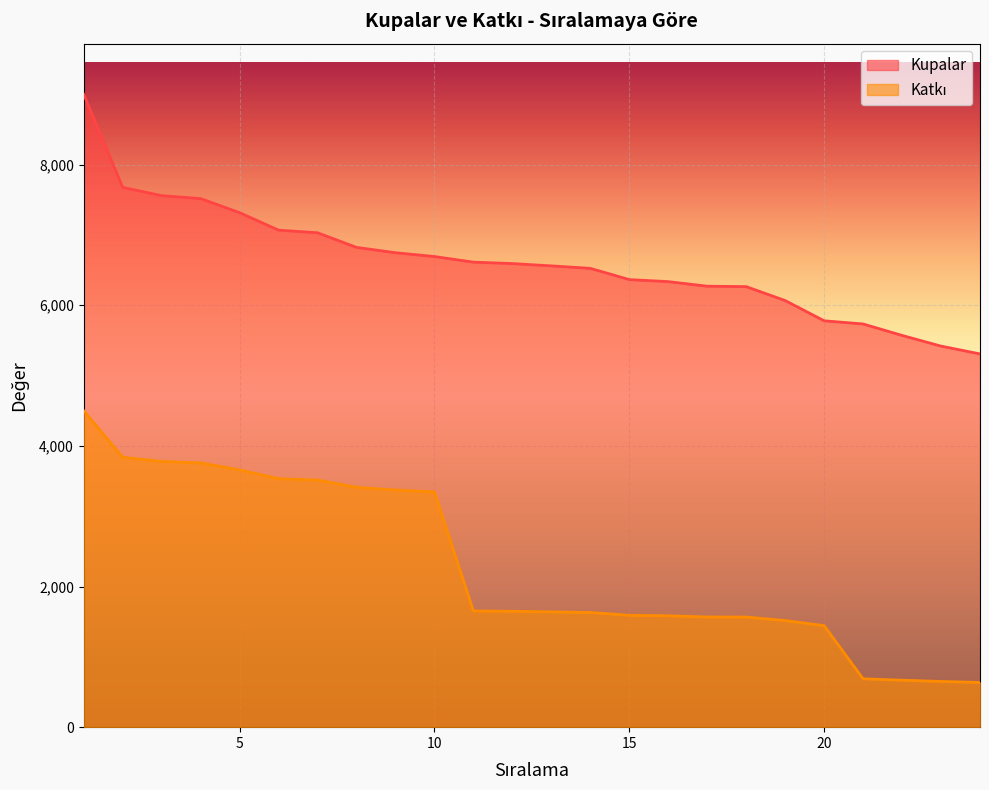

True or false: Katkı and Kupalar cross at least once.

False